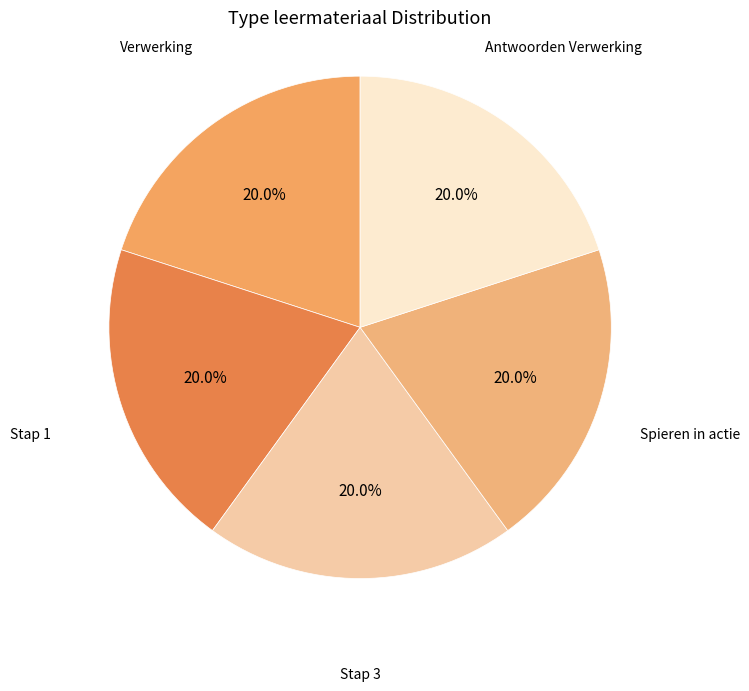

Does any single category account for the majority?

No